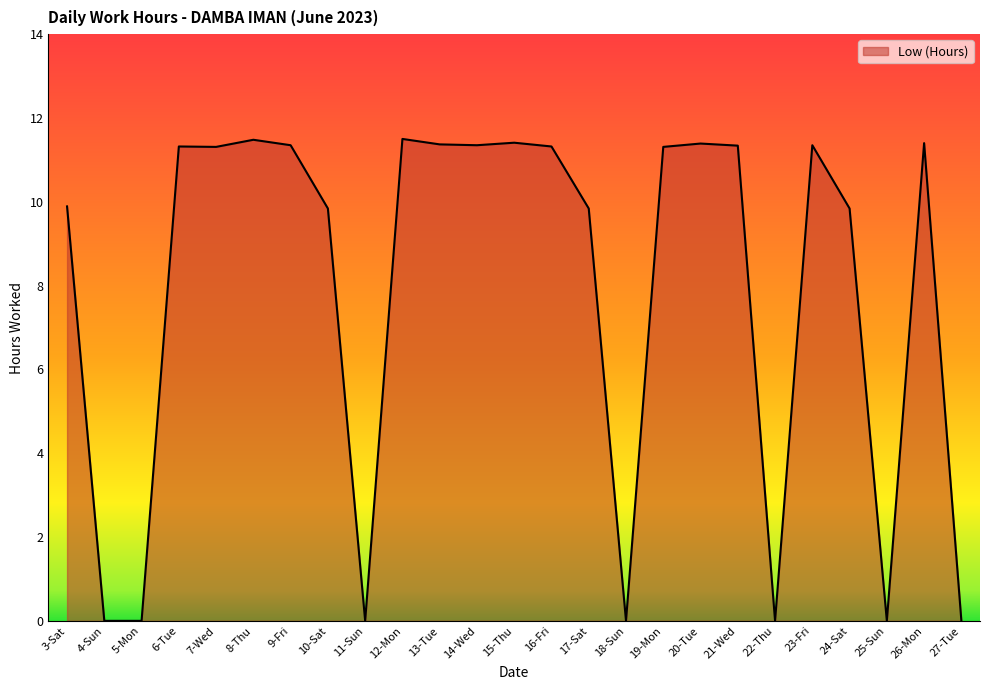

Between 18-Sun and 24-Sat, which is larger?

24-Sat